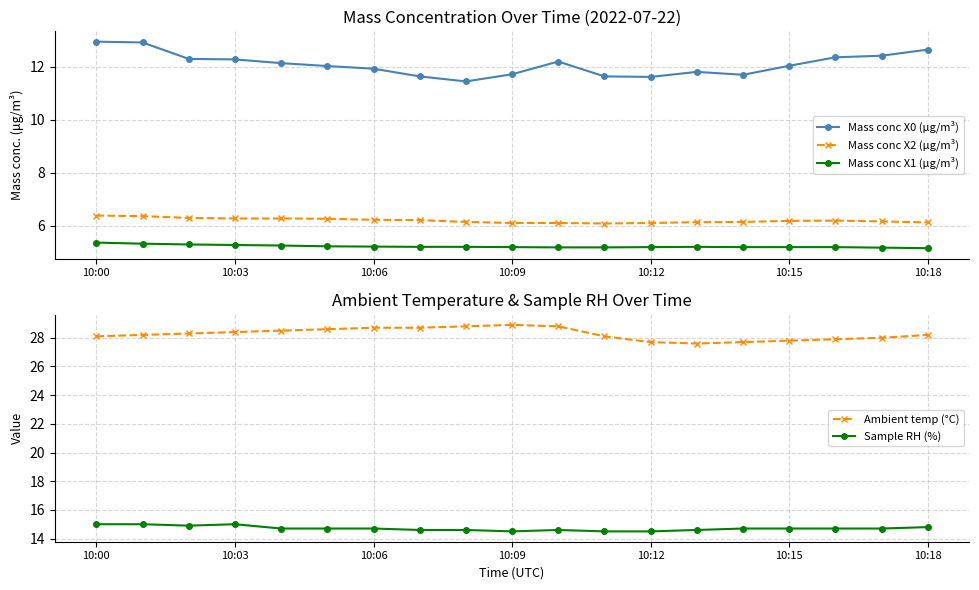

In Mass conc X2 (μg/m³), how many points are lower than both neighbors (excluding endpoints)?

1